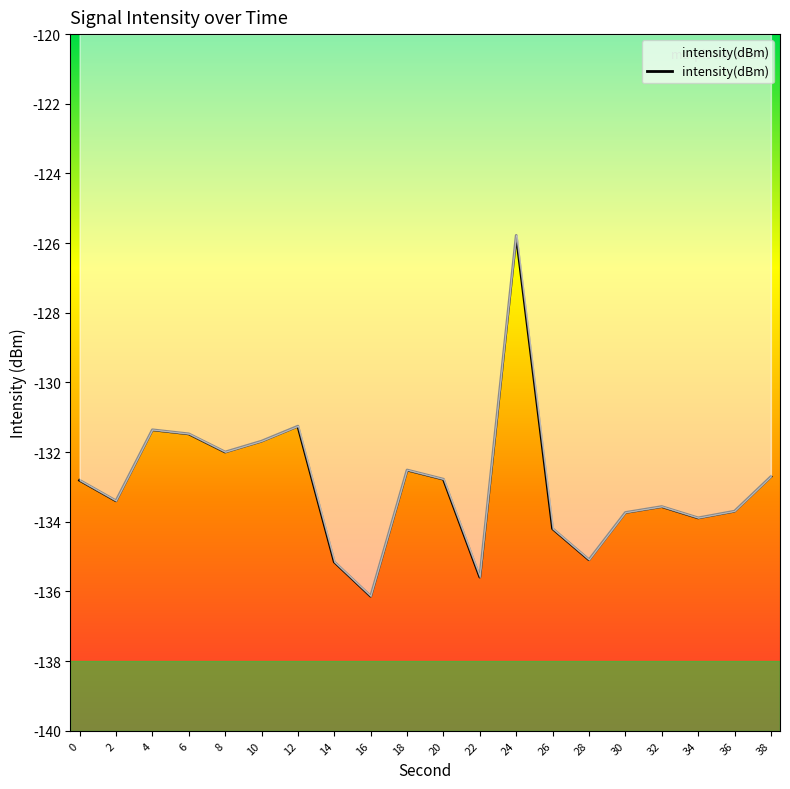

True or false: the data shows -194.7 at 36.

False